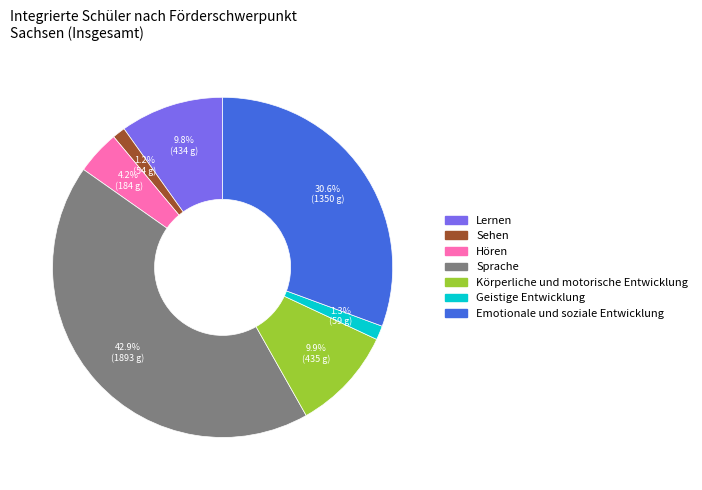

Is there any slice that represents more than half of the pie?

No